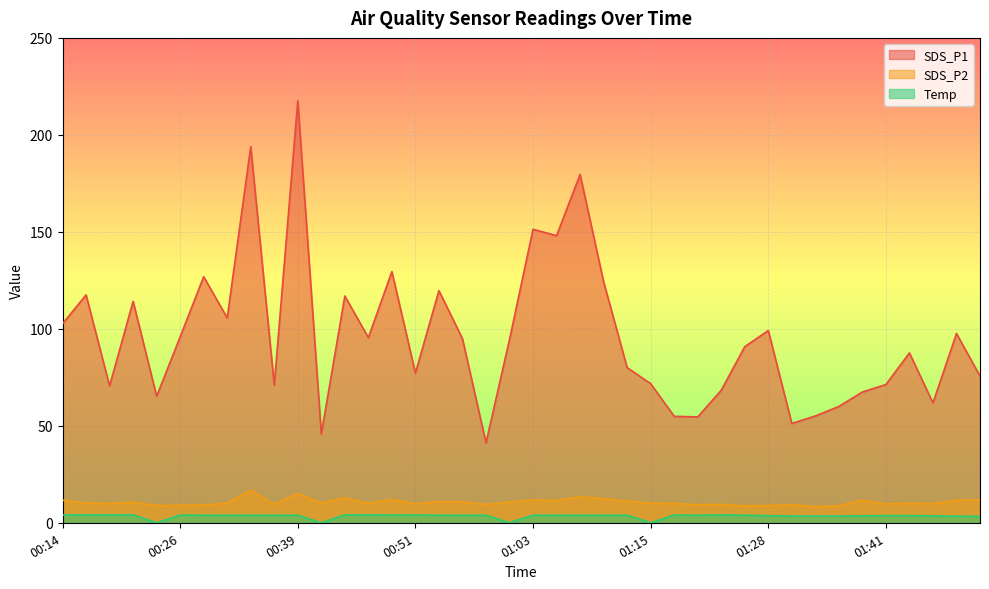

What are all the series names shown in the legend?

SDS_P1, SDS_P2, Temp